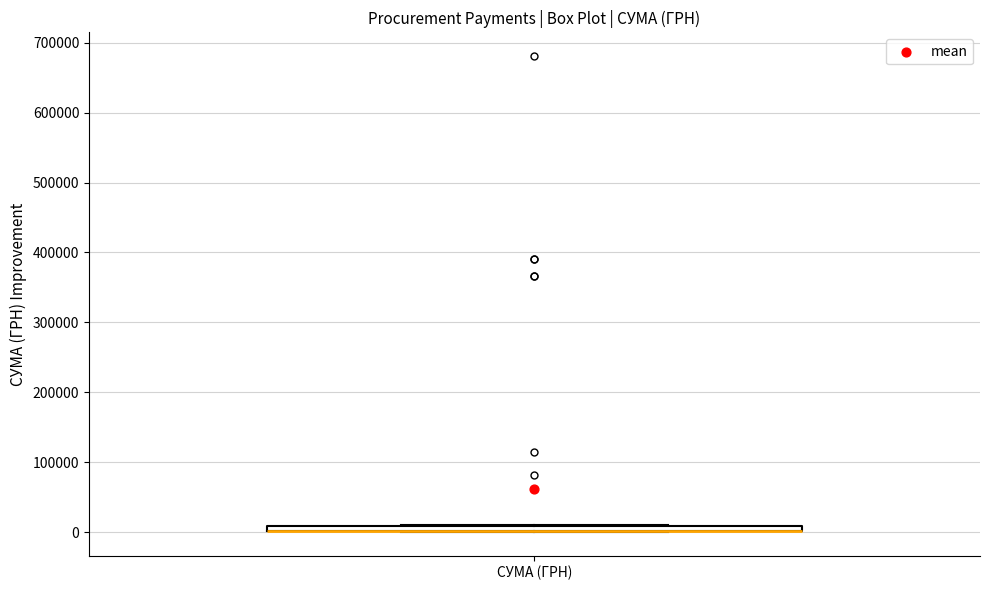

Where is the lower edge of the box for СУМА (ГРН) on the y-axis? The values are not printed on the chart, so give them approximately, as read against the axis.

0